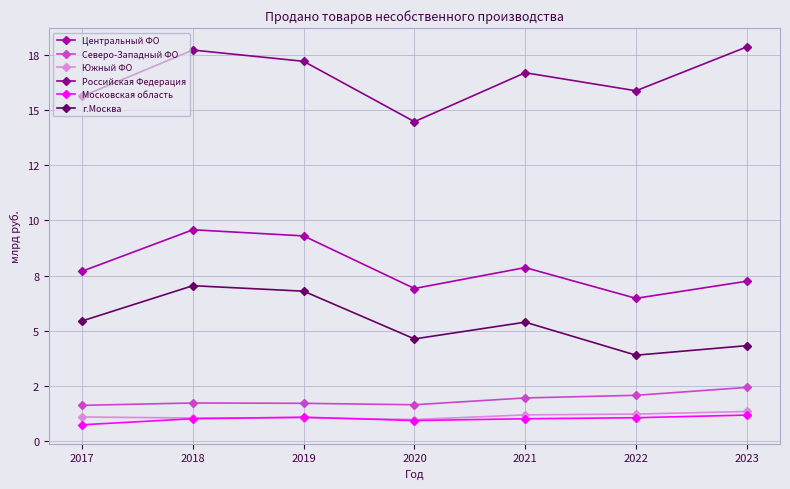

What are all the series names shown in the legend?

Центральный ФО, Северо-Западный ФО, Южный ФО, Российская Федерация, Московская область, г.Москва